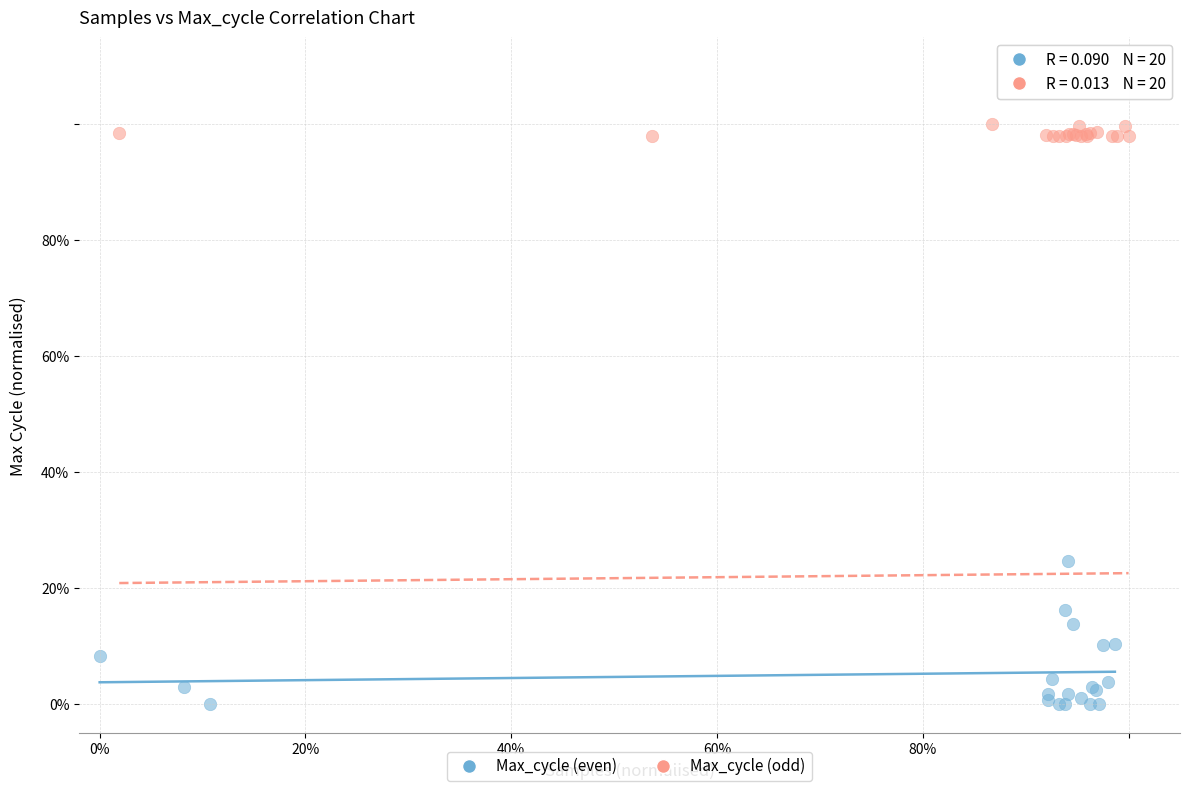

What are all the series names shown in the legend?

Max_cycle (even), Max_cycle (odd)